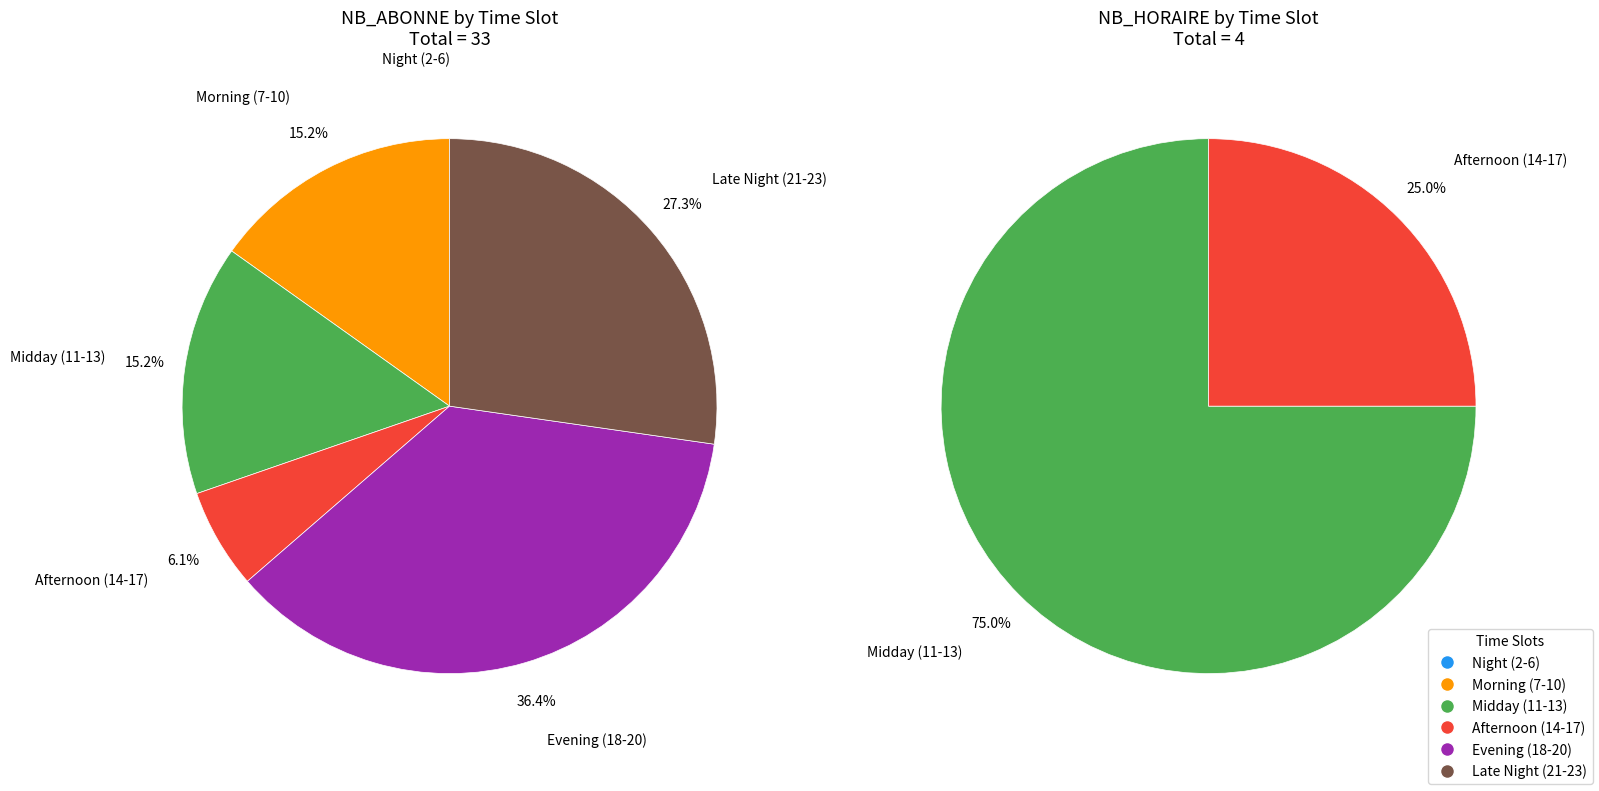

Does any single category account for the majority?

No